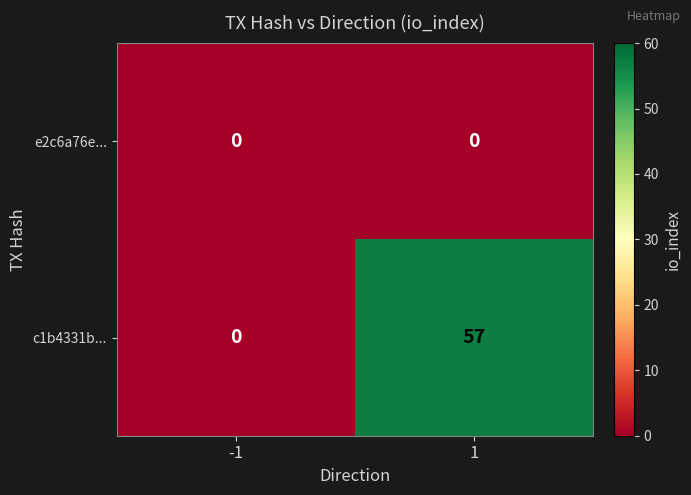

Which series has the largest range (max minus min)?

c1b4331b...